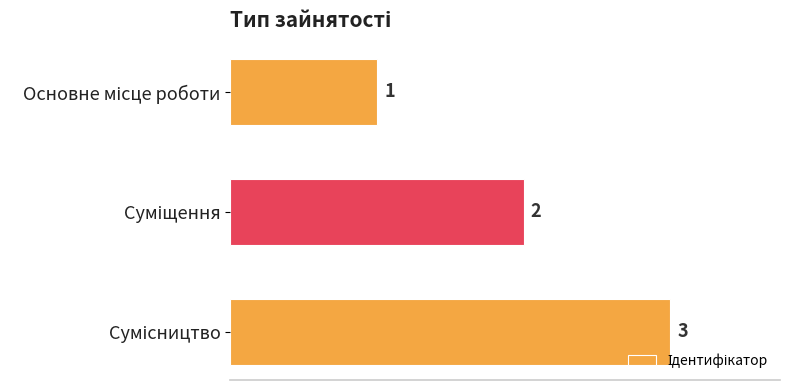

Count the values in the range 1 to 3.

3